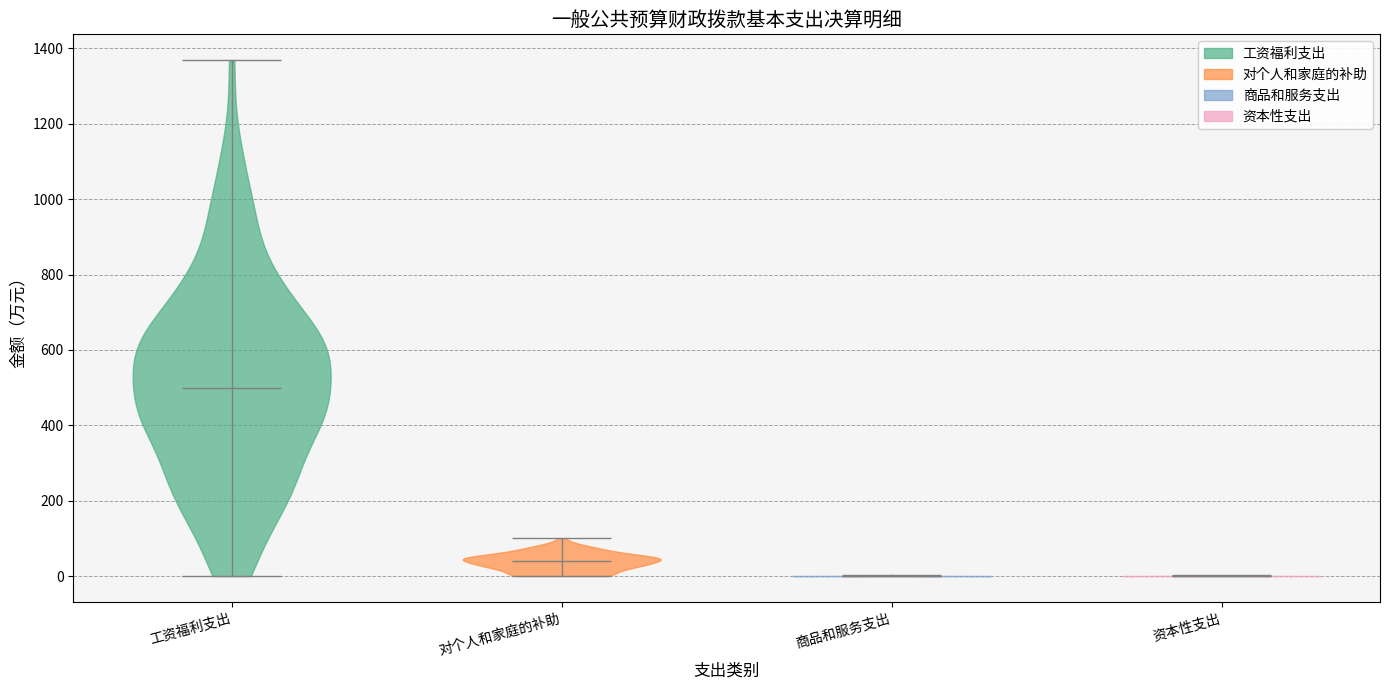

What is the lowest point the violin for 资本性支出 reaches on the y-axis? The values are not printed on the chart, so give them approximately, as read against the axis.

0